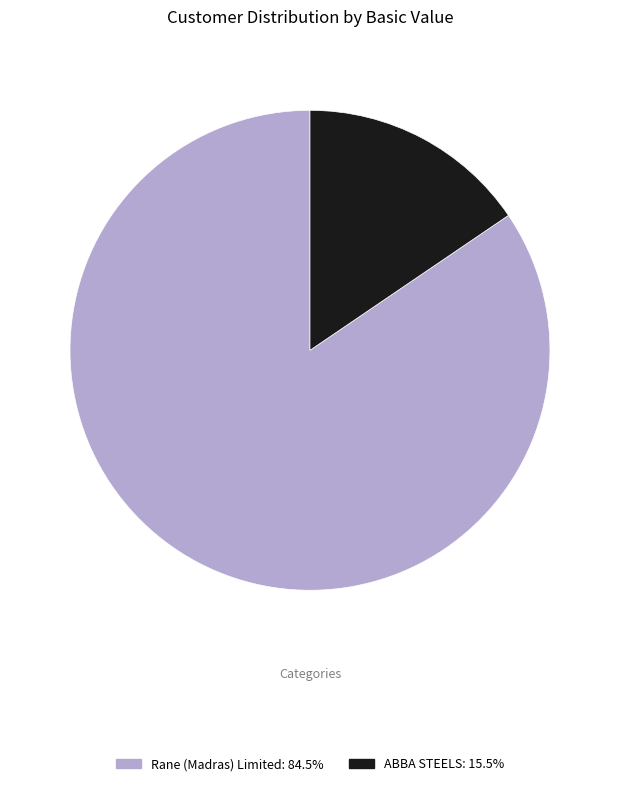

How many slices are in this pie chart?

2